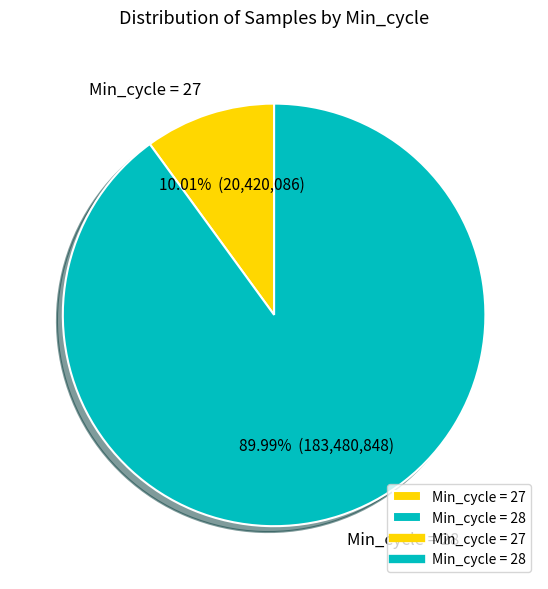

Does Min_cycle = 28 represent more than half of the total?

Yes